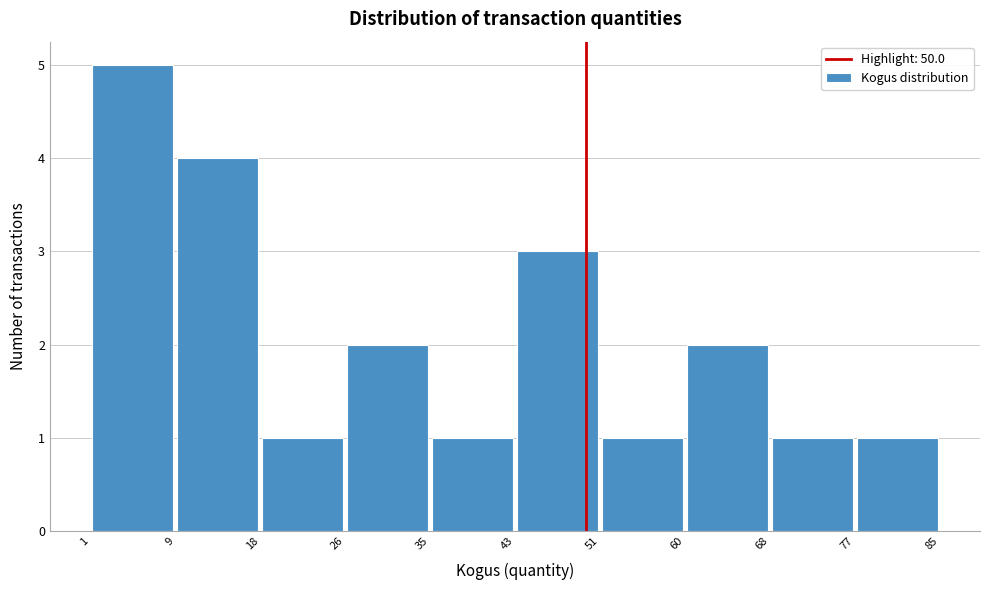

Reading left to right, transcribe this chart: for each bar, give the range it covers on the x-axis and its height. The values are not printed on the chart, so give them approximately, as read against the axis.

1 to 9: 5
9 to 18: 4
18 to 26: 1
26 to 35: 2
35 to 43: 1
43 to 51: 3
51 to 60: 1
60 to 68: 2
68 to 77: 1
77 to 85: 1